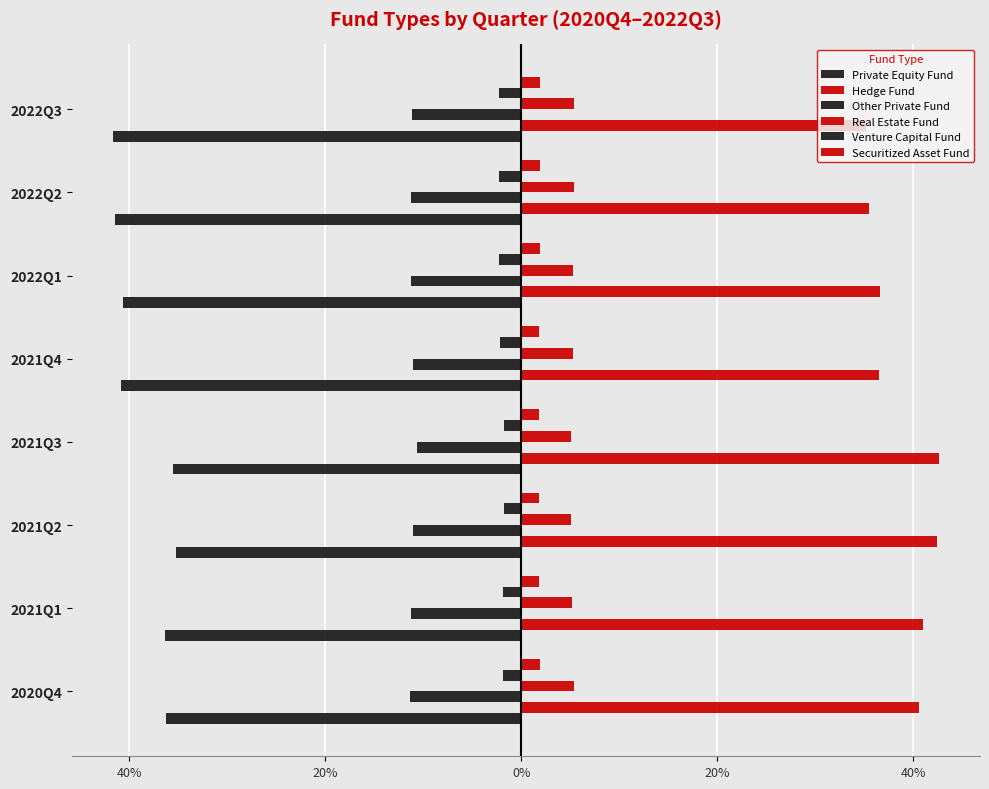

What is the minimum value for Venture Capital Fund?

-2.3